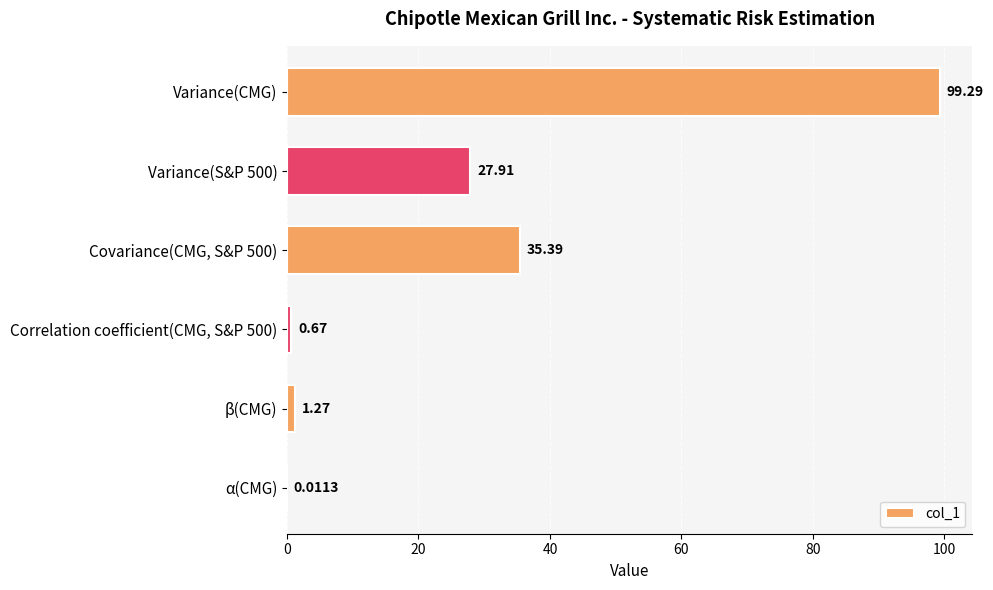

What is the sum of the values at α(CMG) and Variance(CMG)?

99.3